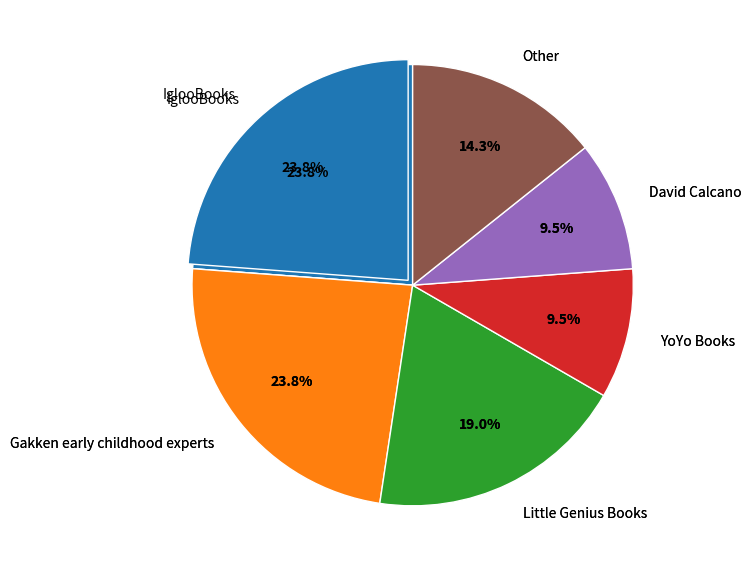

Which slice is the smallest?

YoYo Books